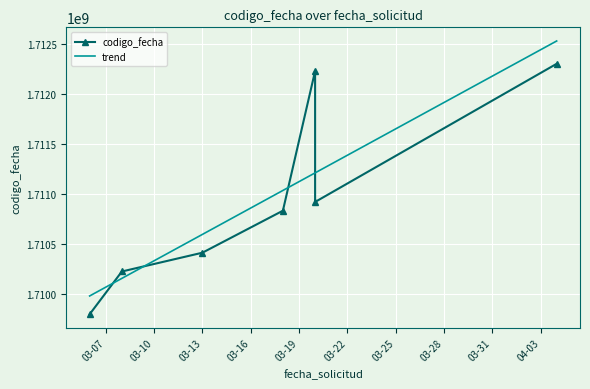

Between 03-19 and 03-25, which is larger?

03-25